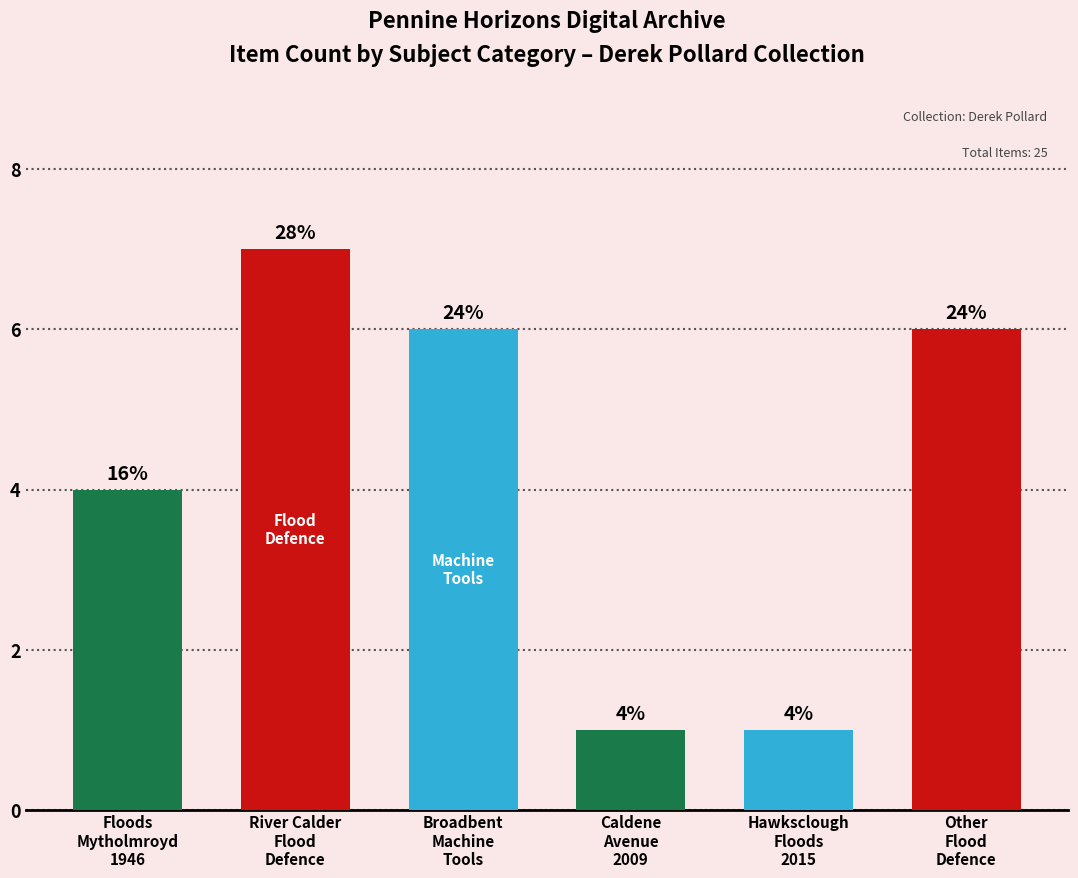

At which label is the value closest to 4?

Floods
Mytholmroyd
1946